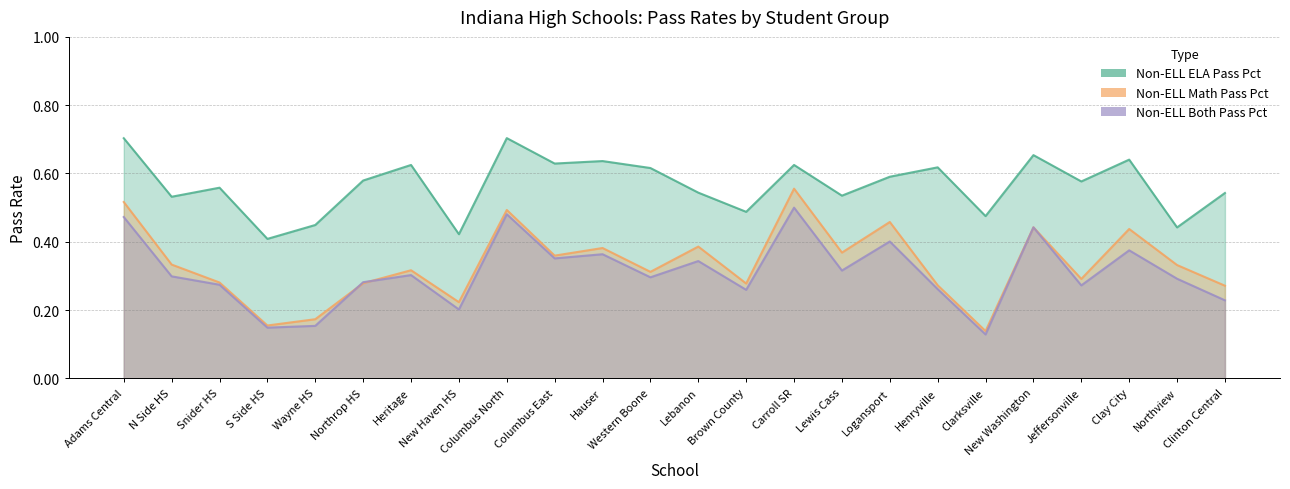

What is the label of the 19th point from the left?

Clarksville